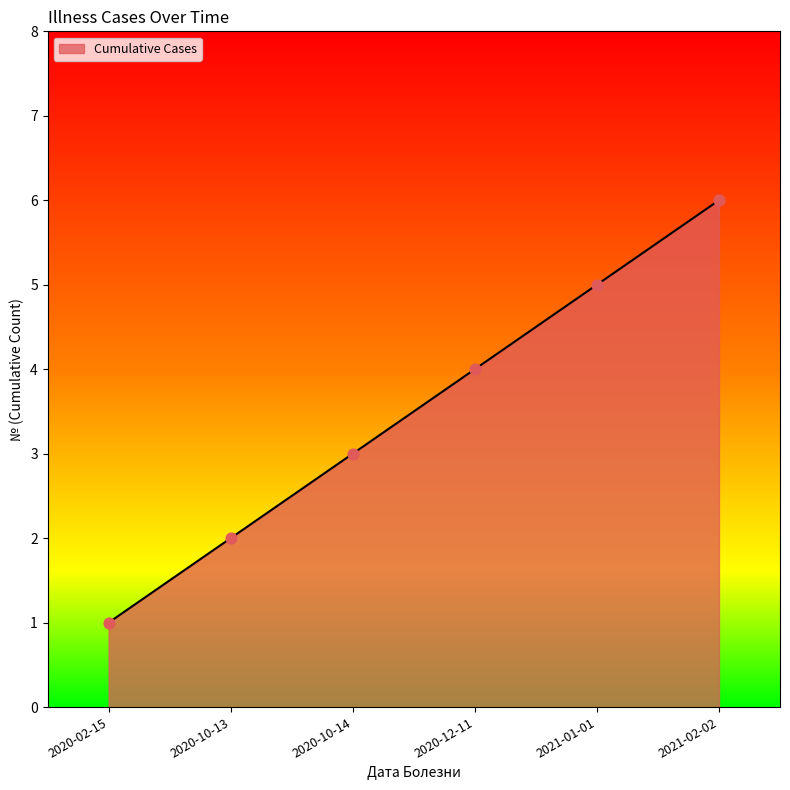

What is the change in value from 2020-02-15 to 2021-02-02?

+5